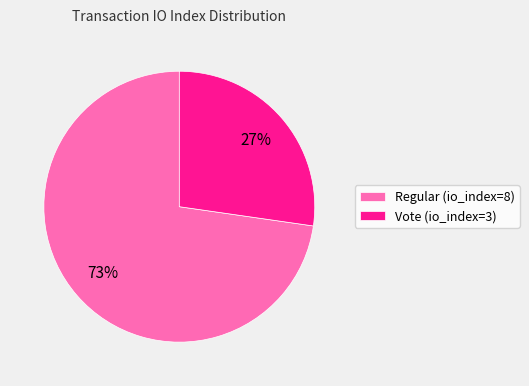

To the nearest percent, what percentage of the pie is Regular (io_index=8)?

73%